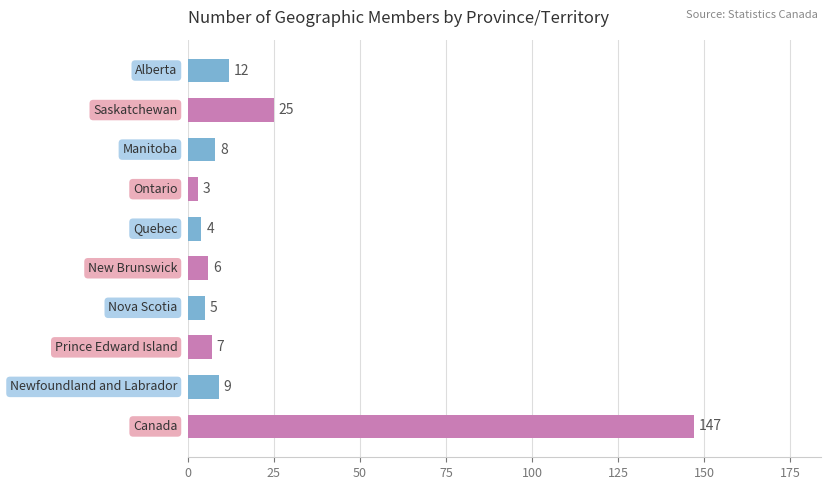

What is the maximum value shown in the chart?

147